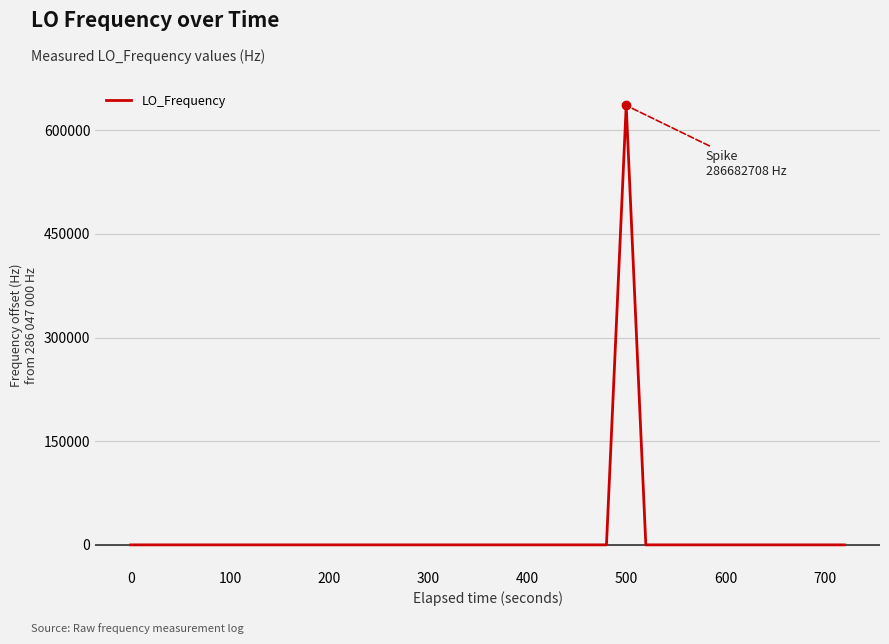

What is the difference between the maximum and minimum values?

635709.6